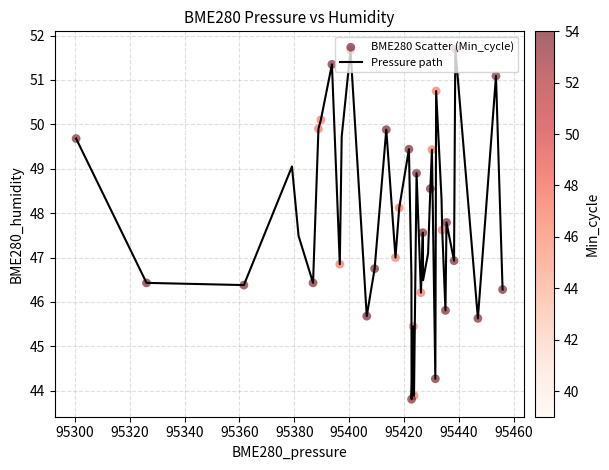

What is the maximum value shown in the chart?

51.7